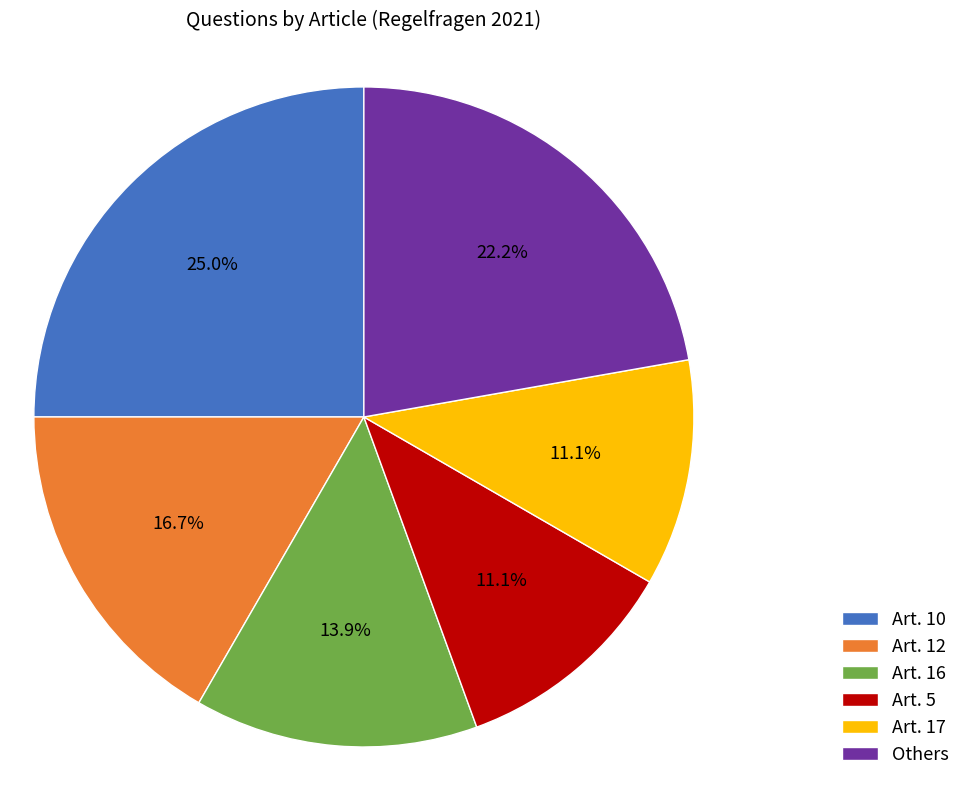

How many segments does this pie chart have?

6